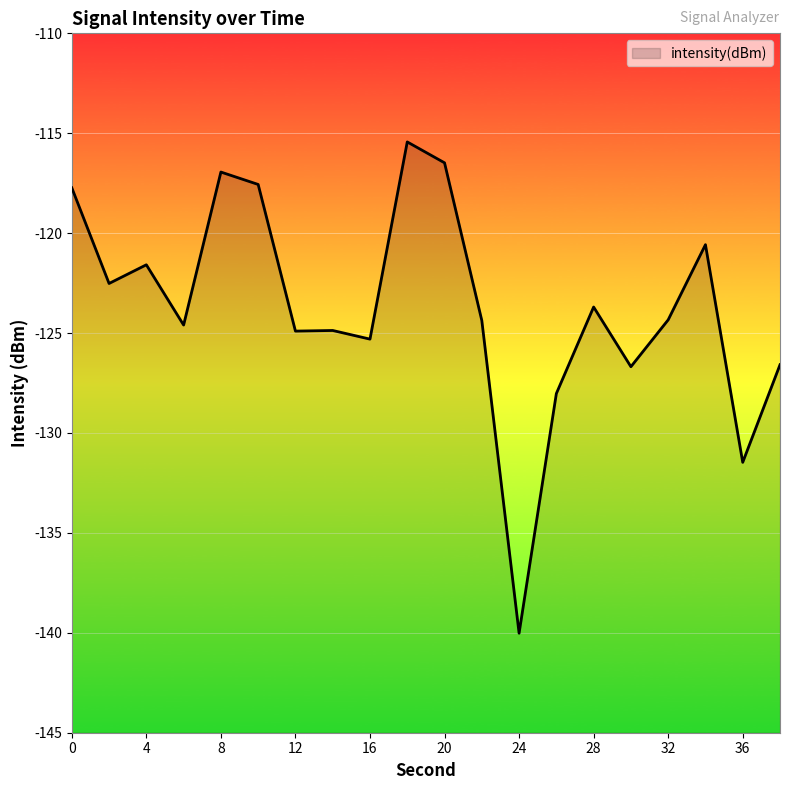

At which category does the chart reach its peak across all series?

18